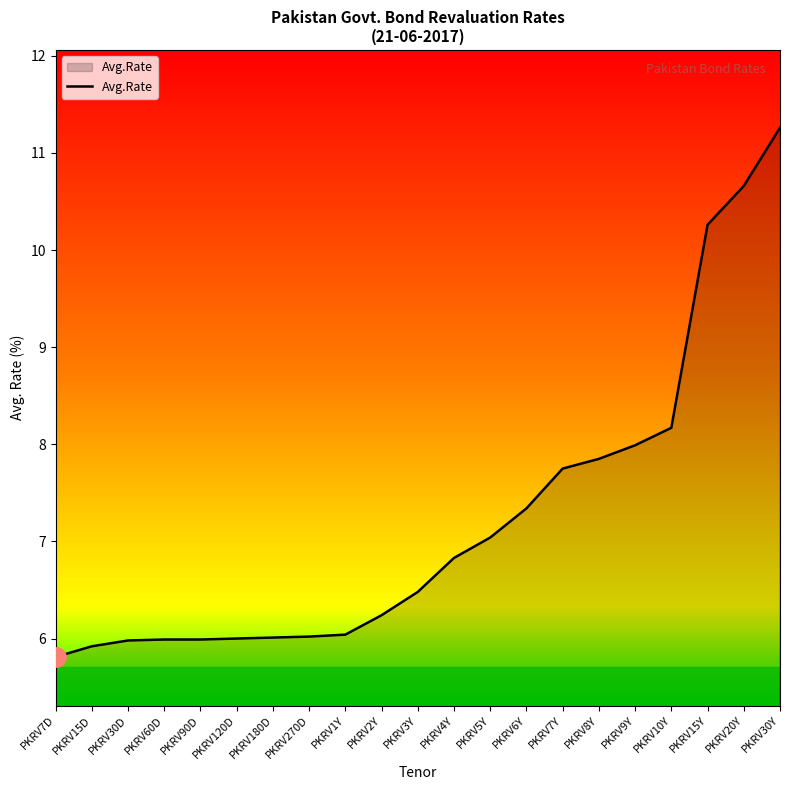

What is the smallest value displayed?

5.8